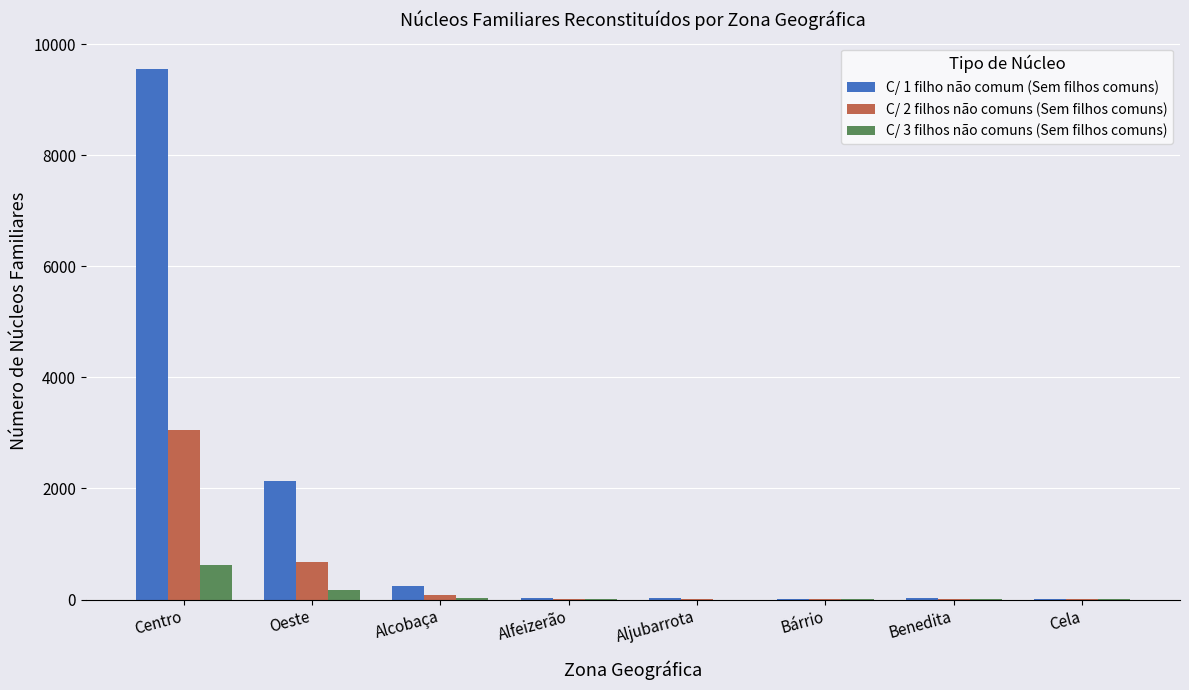

Count the number of categories in the chart.

8